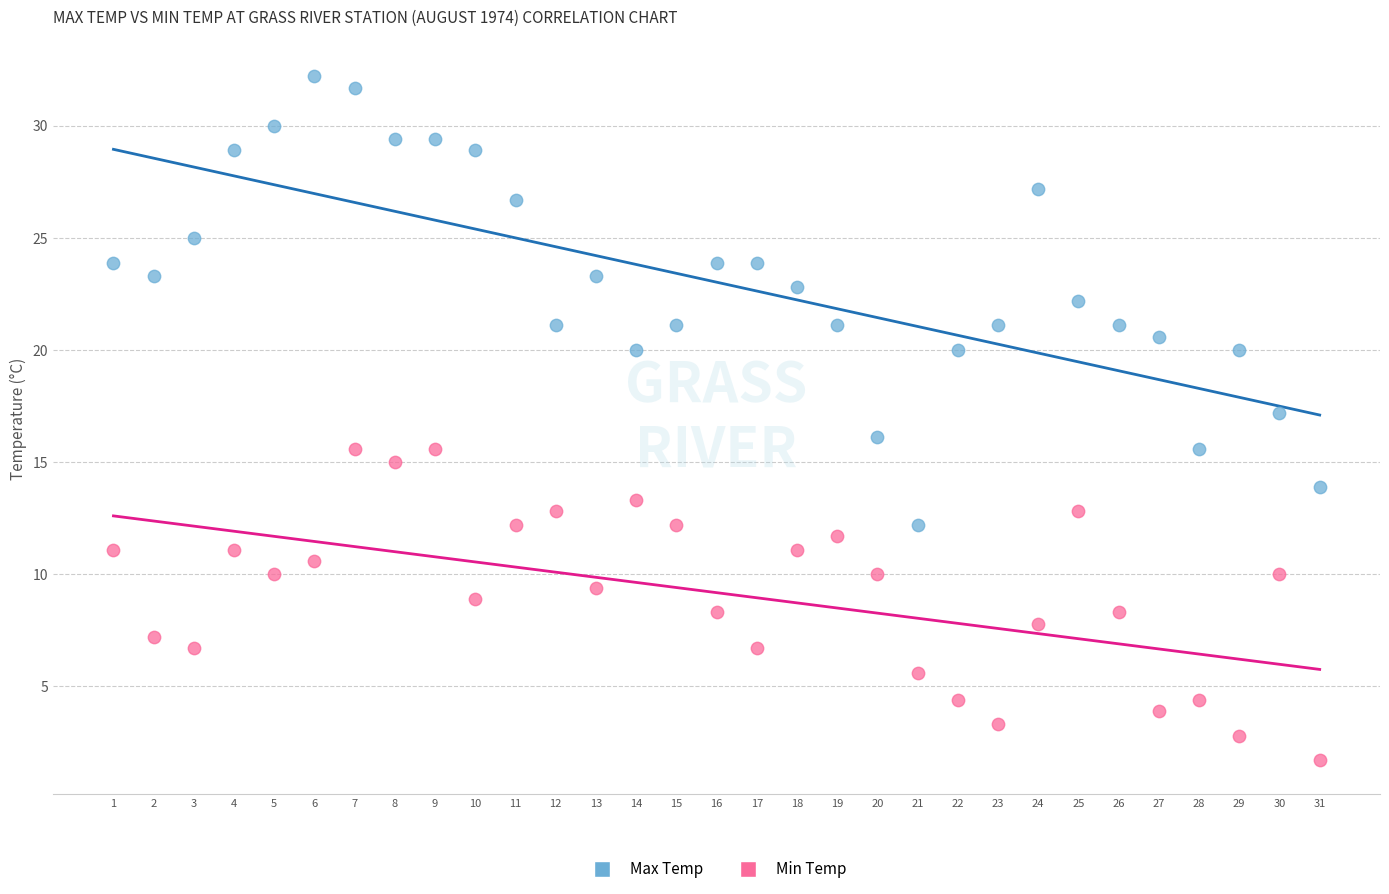

Across all data points, what is the range of X values (max minus min)?

30.0